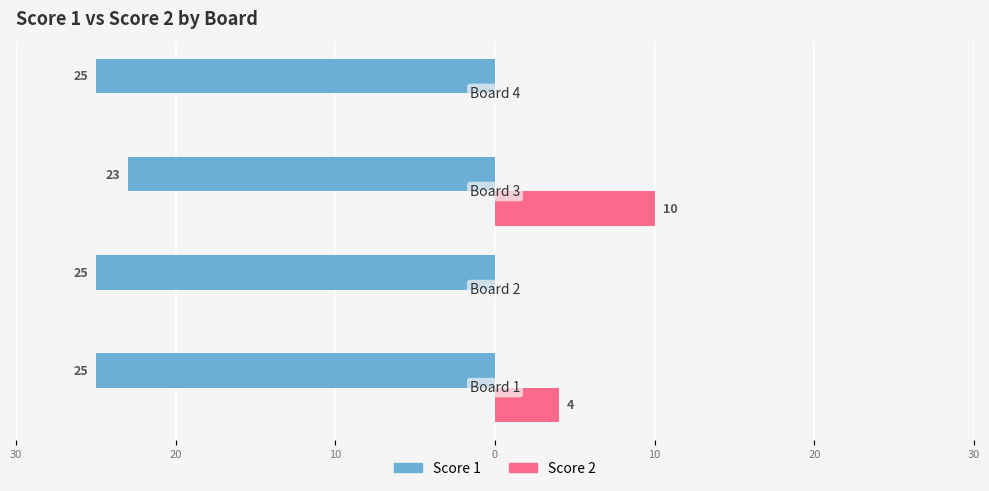

What is the difference between the second highest and second lowest values in the Score 2 series?

4